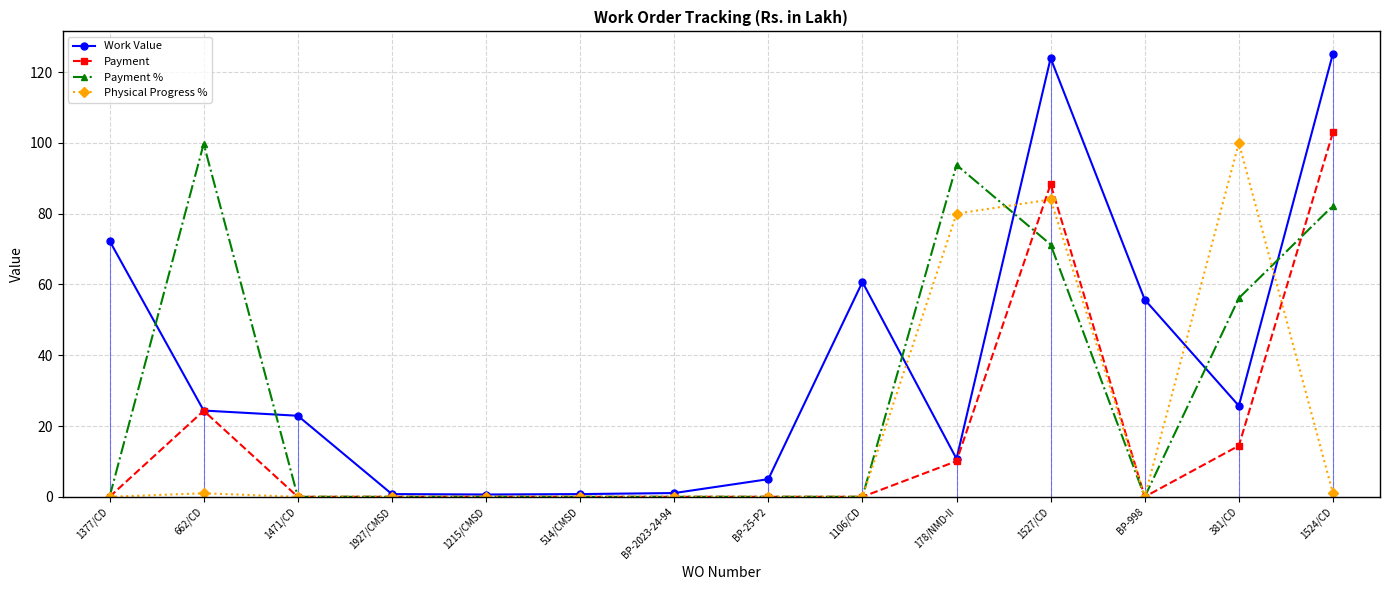

Is this an area chart (filled region under the line)?

No